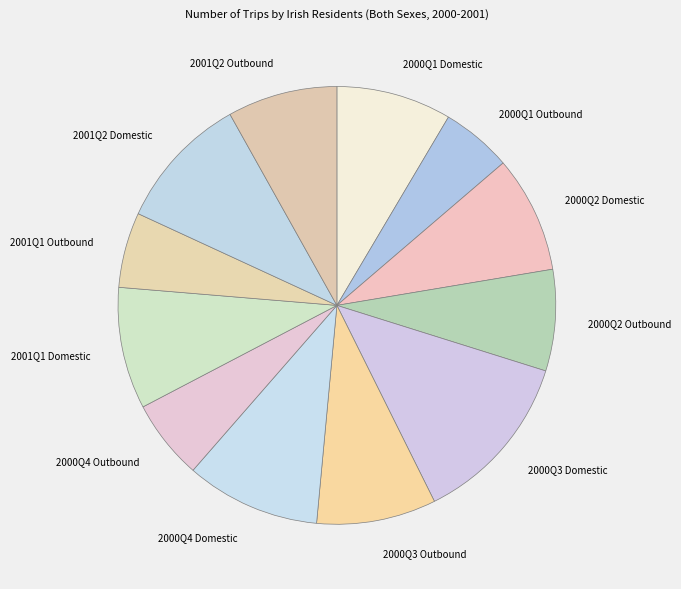

Which has a higher value, 2001Q2 Domestic or 2000Q2 Domestic?

2001Q2 Domestic